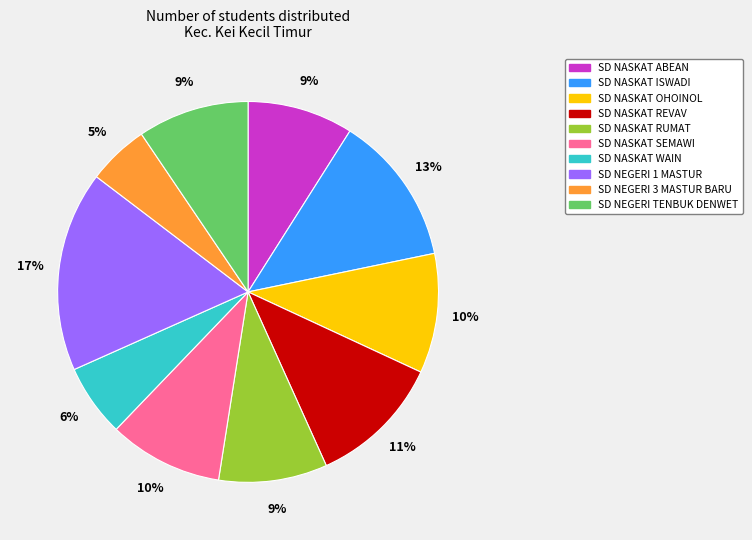

Between SD NASKAT ABEAN and SD NEGERI 1 MASTUR, which is larger?

SD NEGERI 1 MASTUR